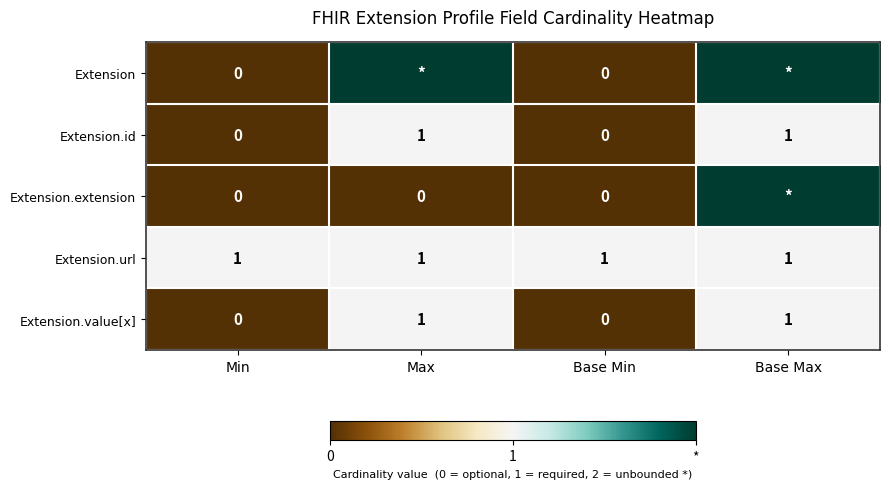

True or false: Extension.url has a value of 1 at Base Min.

True